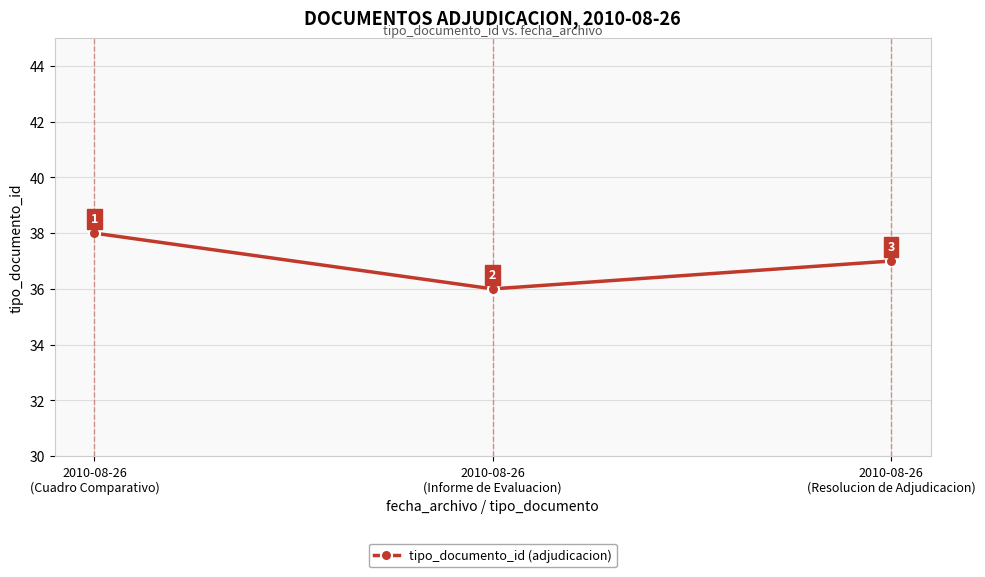

The chart shows a value of 17 at 2010-08-26
(Resolucion de Adjudicacion). True or false?

False